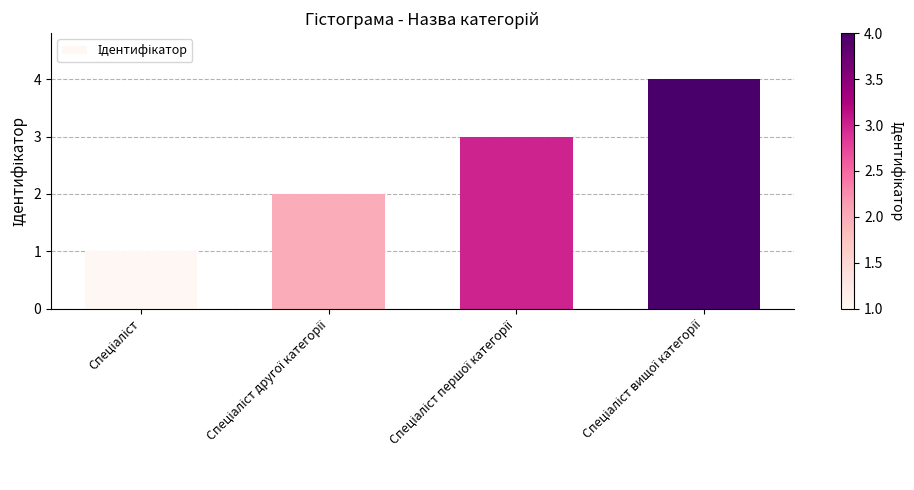

What is the difference between the maximum and minimum values?

3